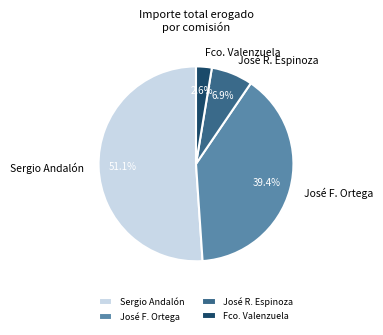

Rank the categories by value from highest to lowest.

Sergio Andalón, José F. Ortega, José R. Espinoza, Fco. Valenzuela